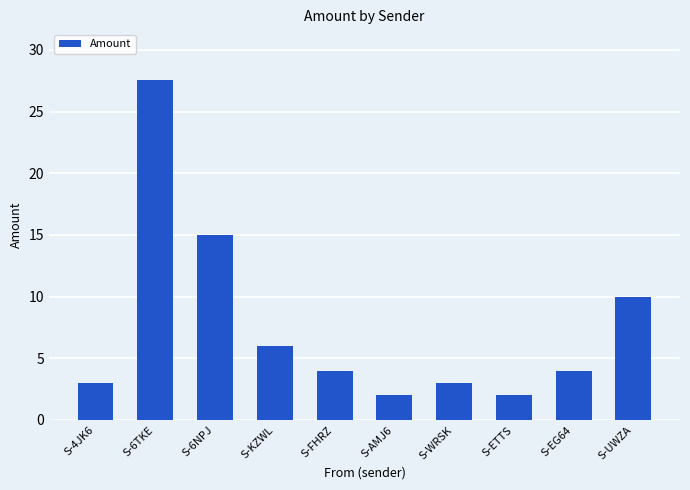

What is the label of the 10th bar from the right?

S-4JK6